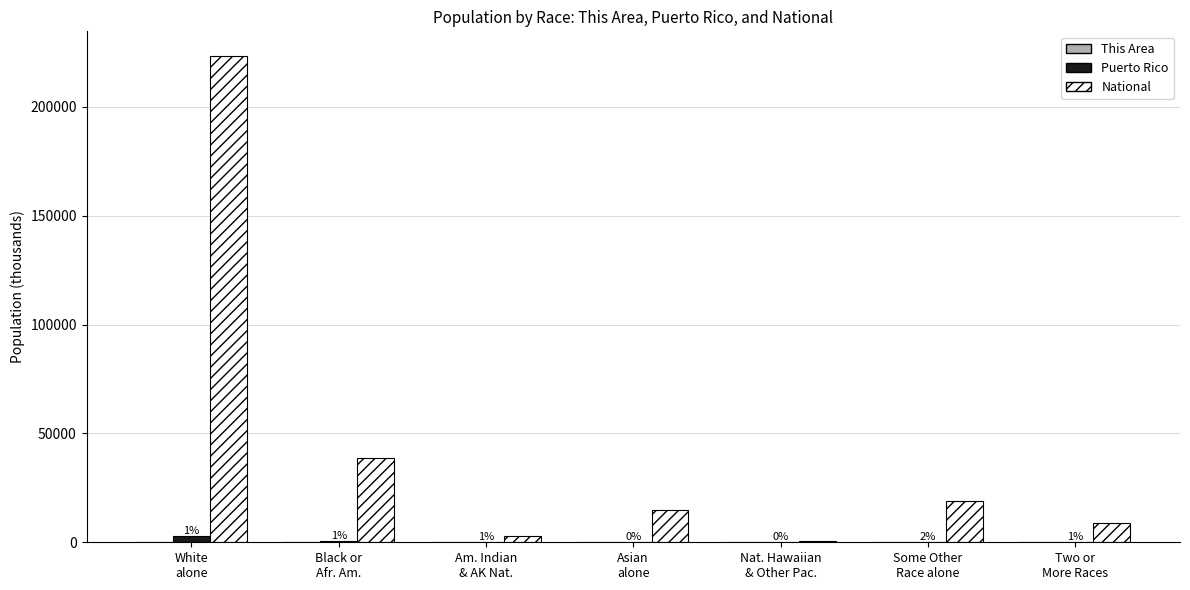

How many distinct data groups are displayed?

3